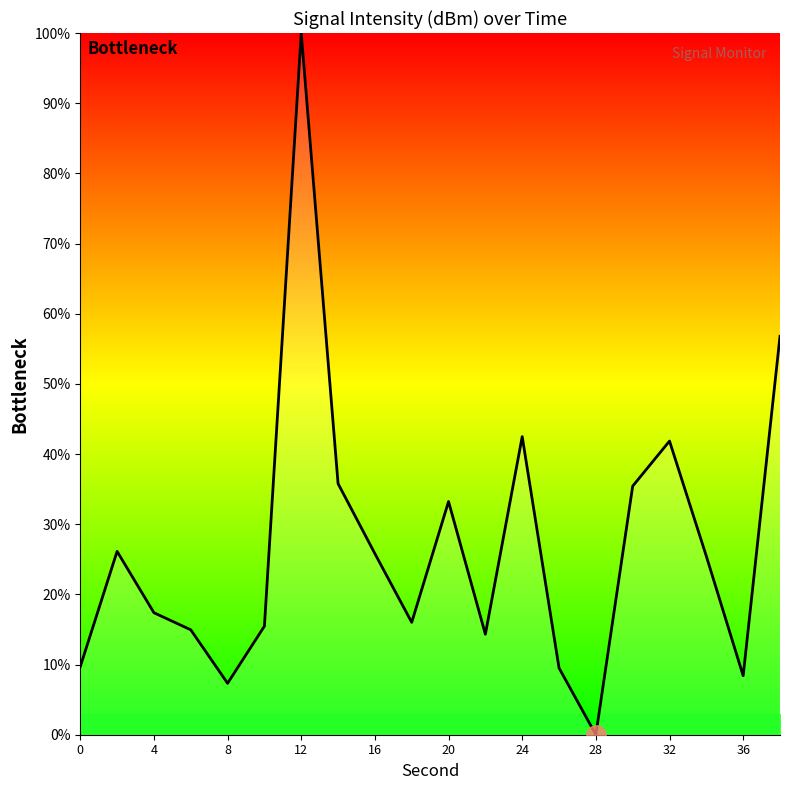

True or false: there are more than 2 points higher than both neighbors.

True